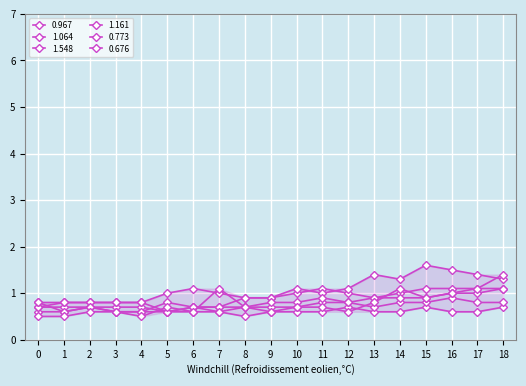

True or false: 0.676 and 0.967 cross at least once.

True